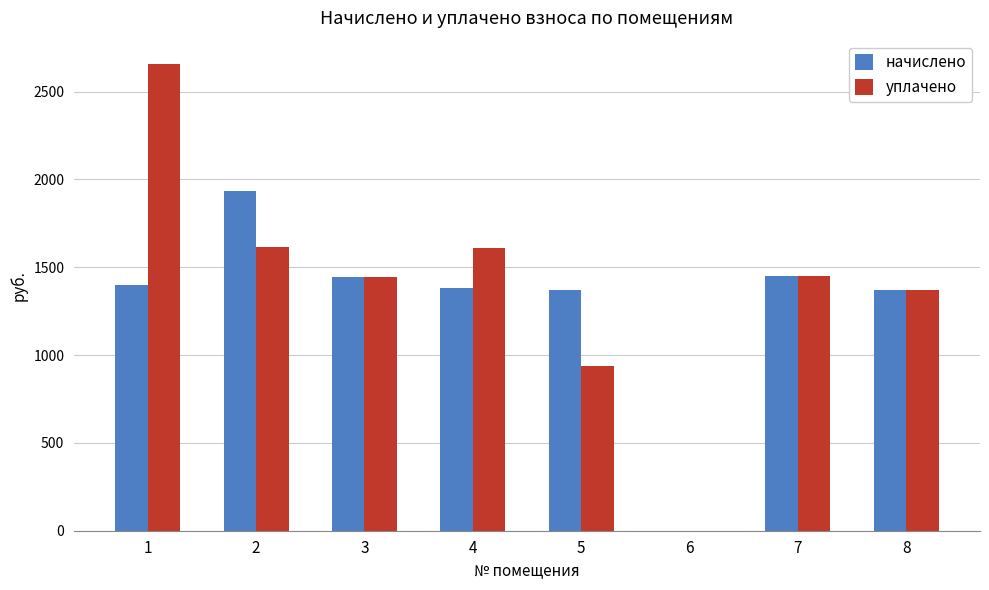

How many data points in уплачено are above 1449?

4